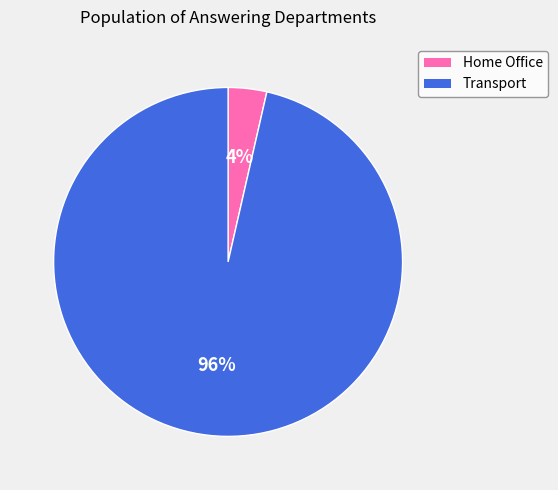

How many segments does this pie chart have?

2